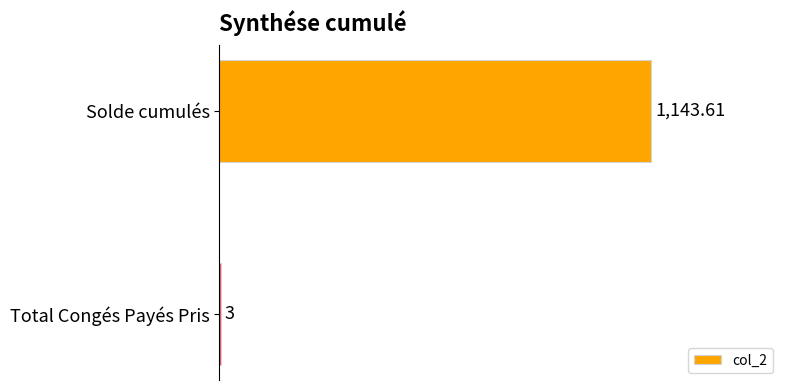

Are the bars horizontal?

Yes